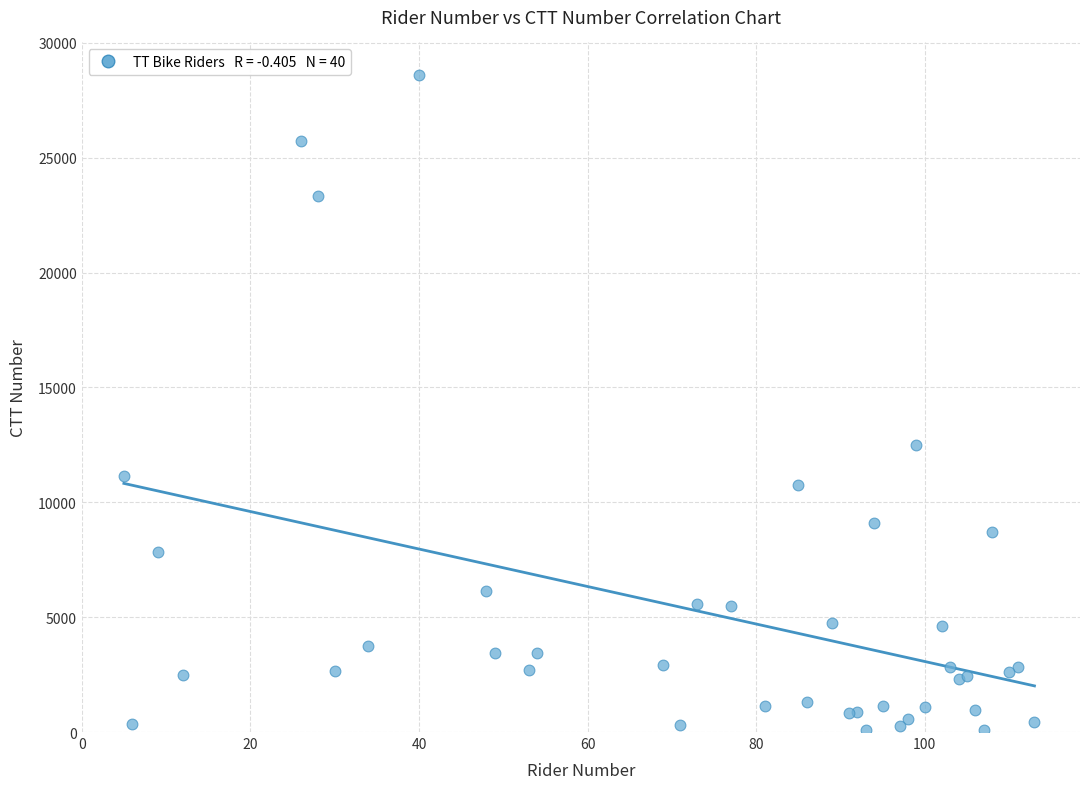

What Y value in the scatter plot is closest to 14332?

12474